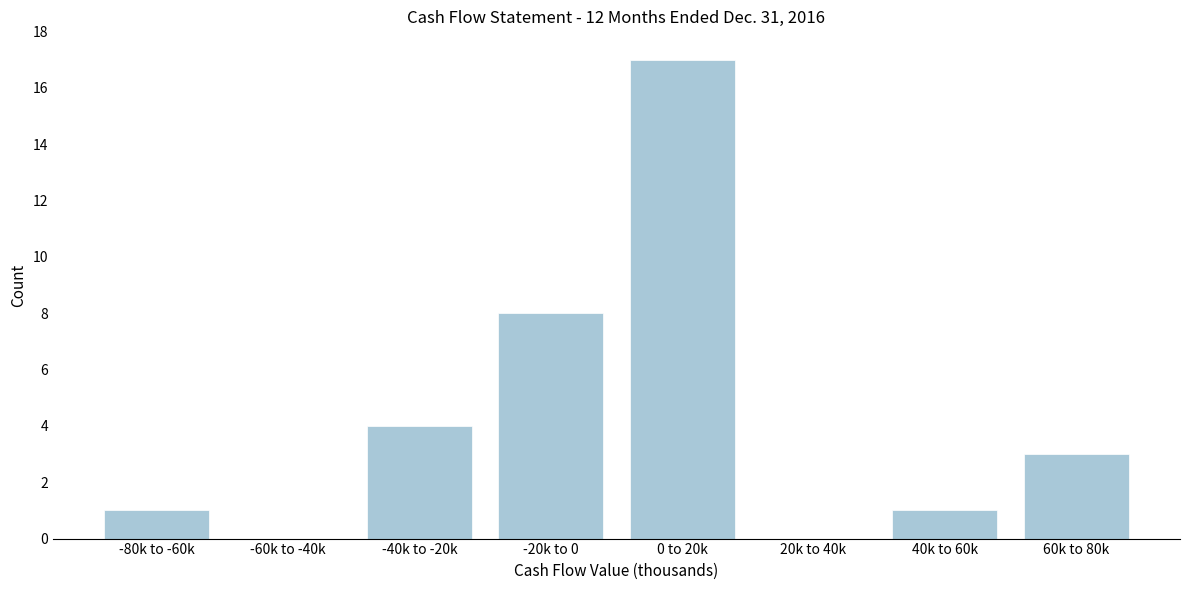

Reading right to left, what are all the values shown in this chart?

60k to 80k=3	40k to 60k=1	20k to 40k=0	0 to 20k=17	-20k to 0=8	-40k to -20k=4	-60k to -40k=0	-80k to -60k=1